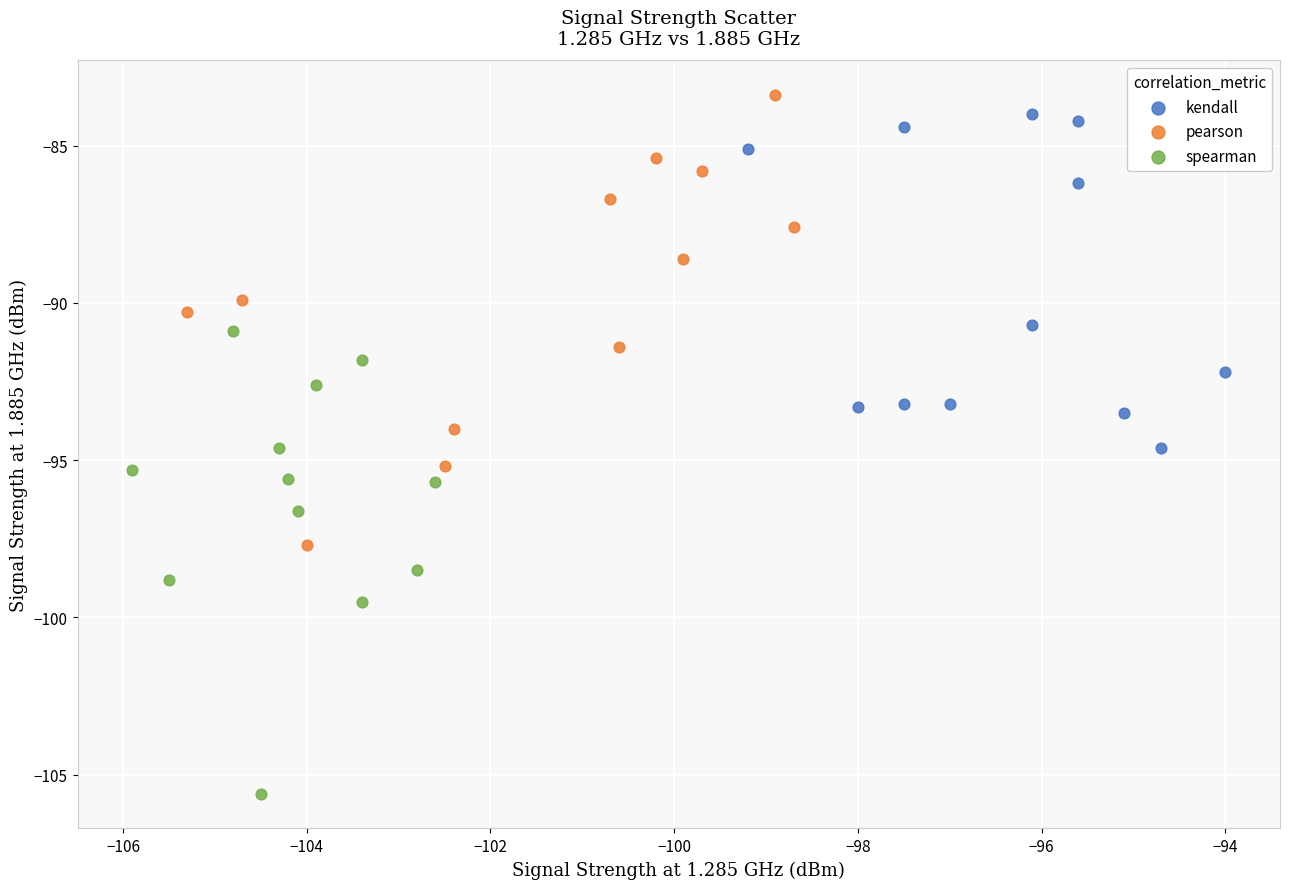

What are all the series names shown in the legend?

kendall, pearson, spearman